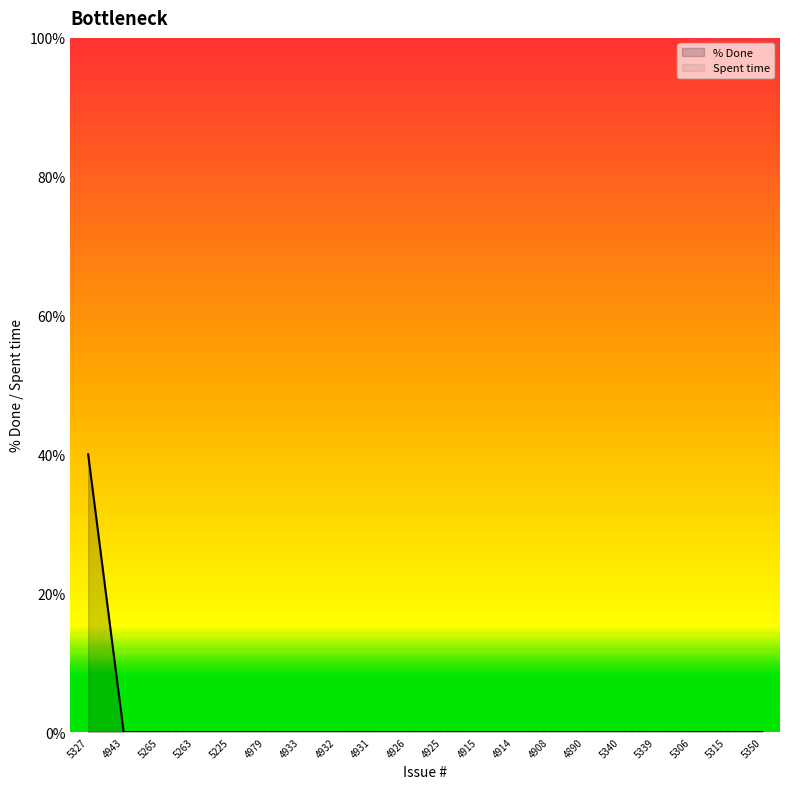

True or false: Spent time and % Done intersect in this chart.

False